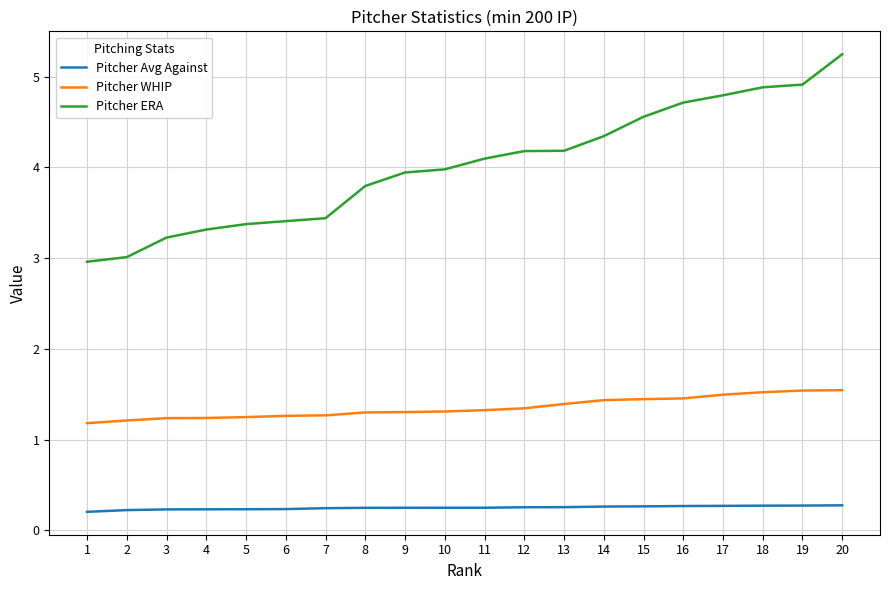

What is the maximum value for Pitcher WHIP?

1.5